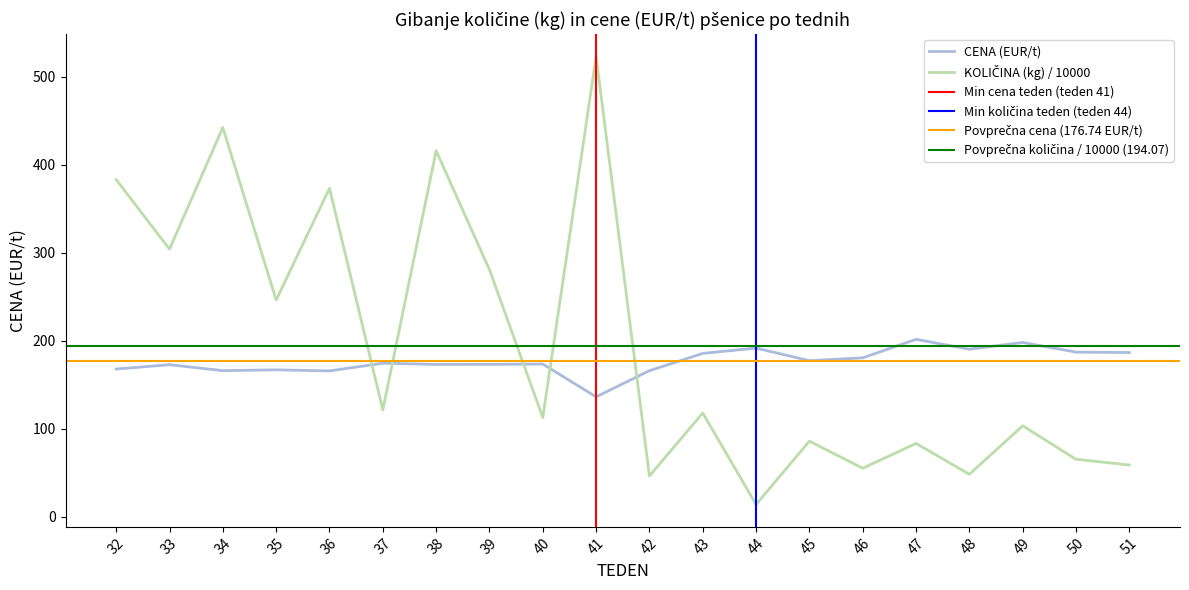

What is the value of the CENA (EUR/t) point at the 1st from the left?

167.8